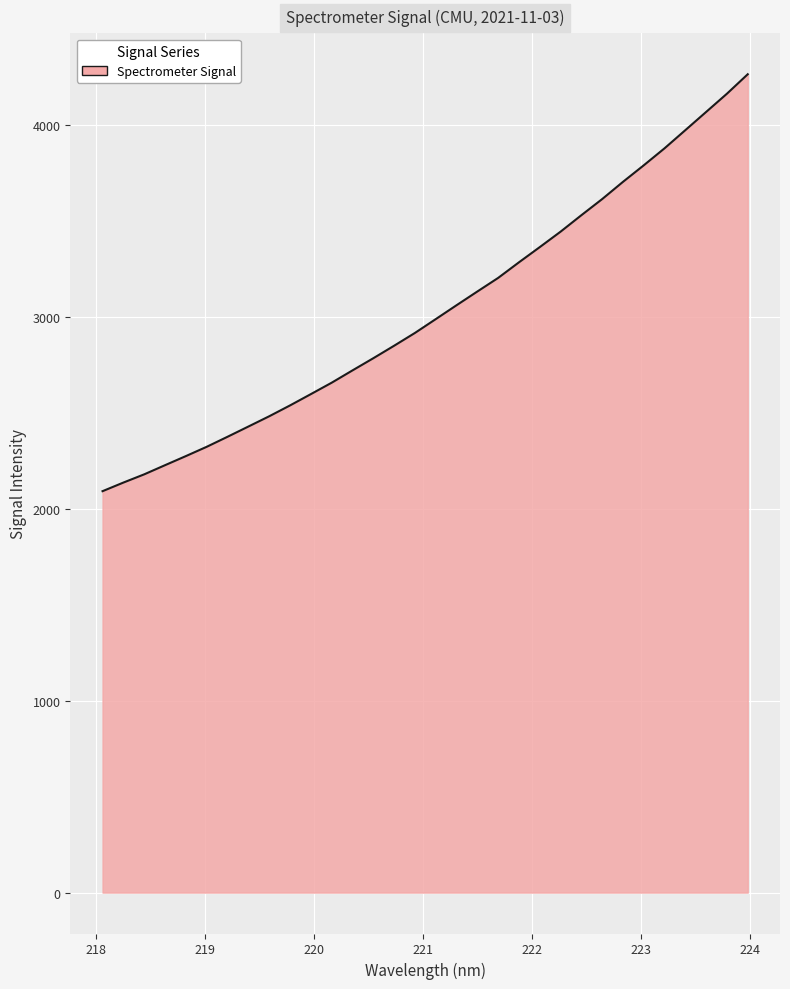

What is the difference between the maximum and minimum values?

2173.4